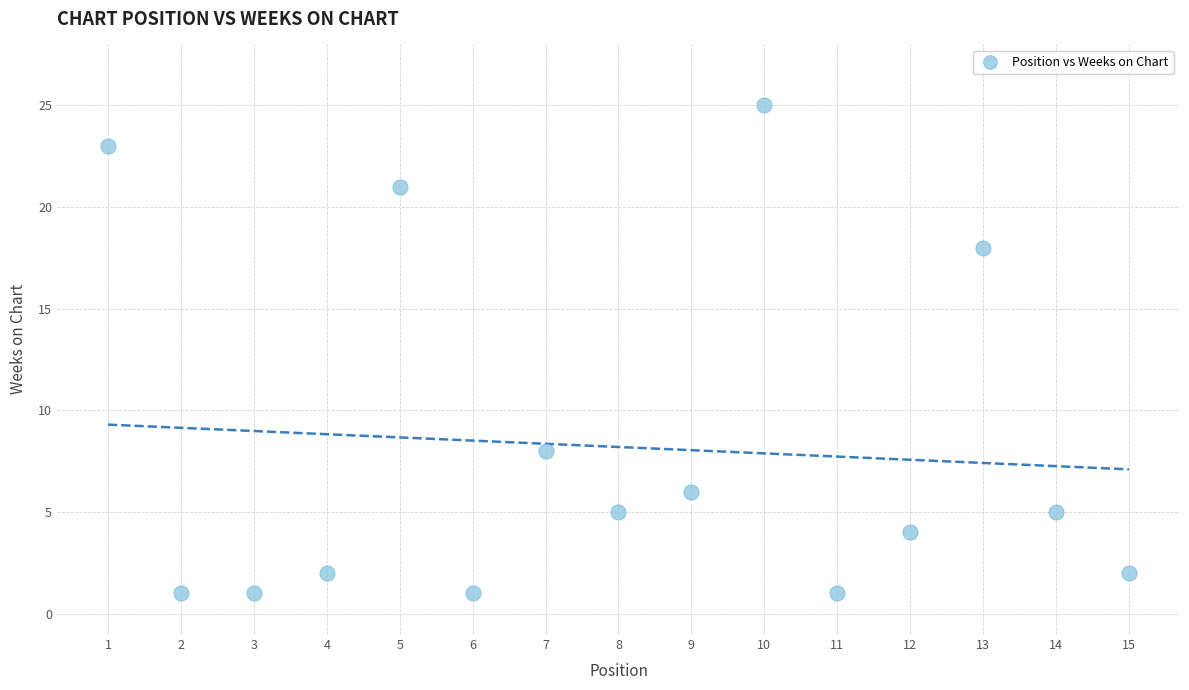

What is the range of Y values (max minus min)?

24